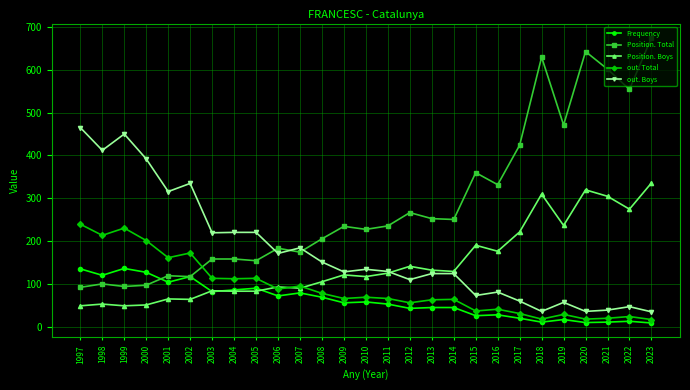

Does the chart have visible grid lines?

Yes